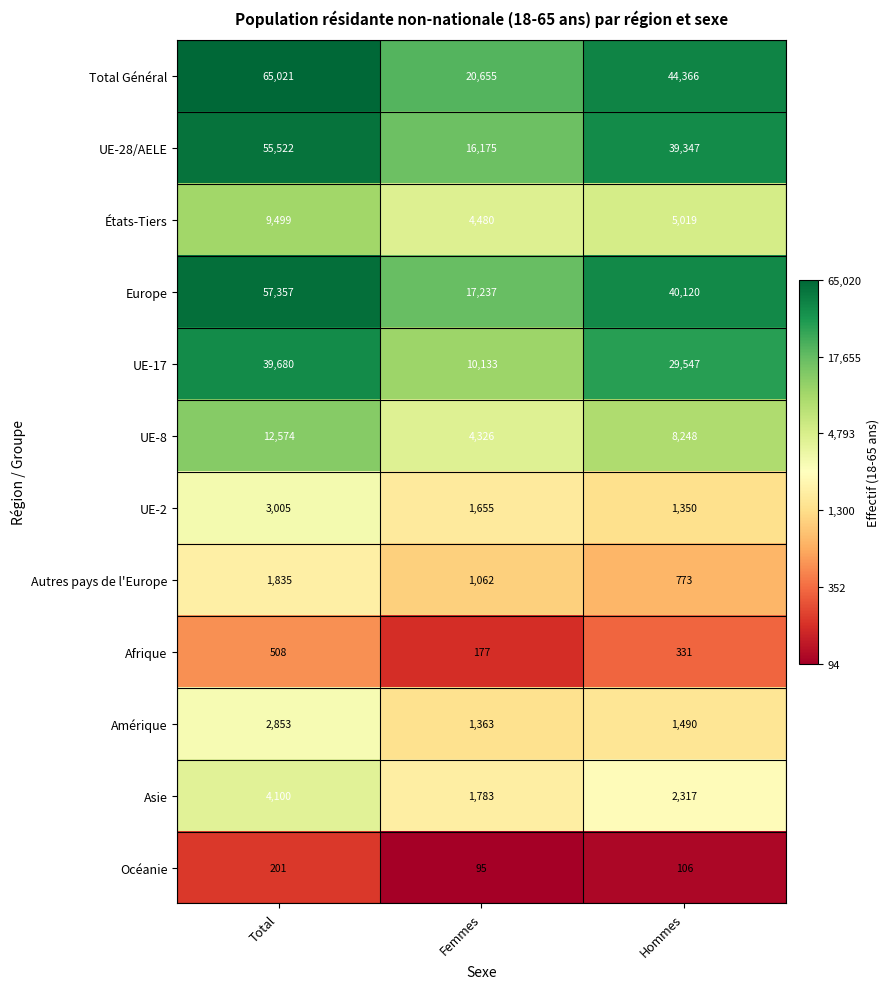

What is the difference between the UE-28/AELE values at Femmes and Total?

39347